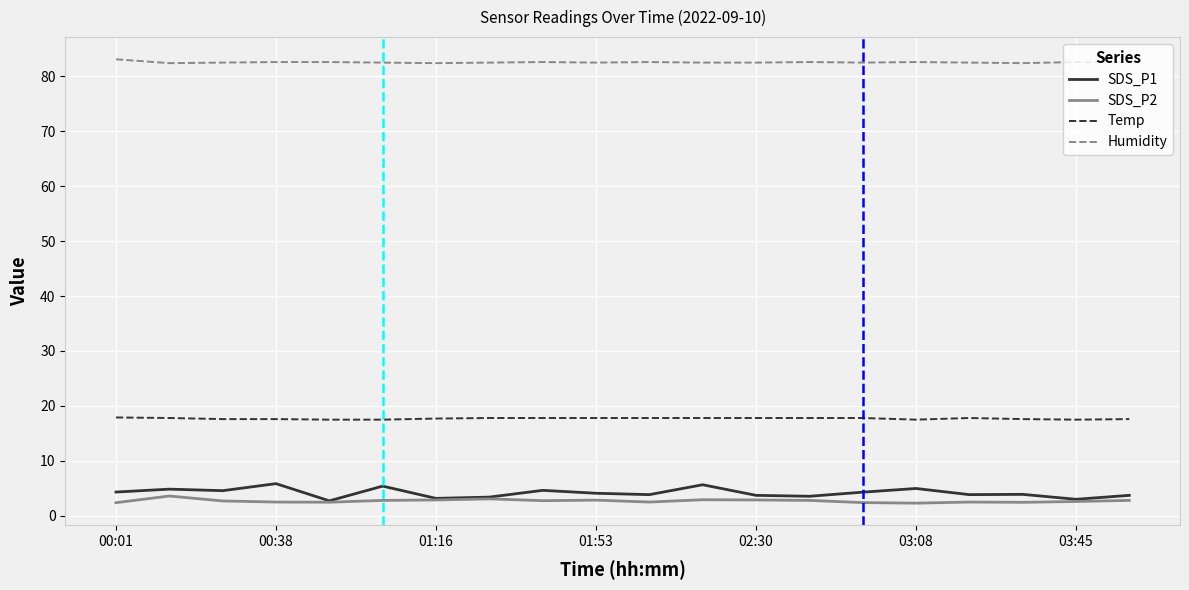

True or false: Humidity and SDS_P1 intersect in this chart.

False